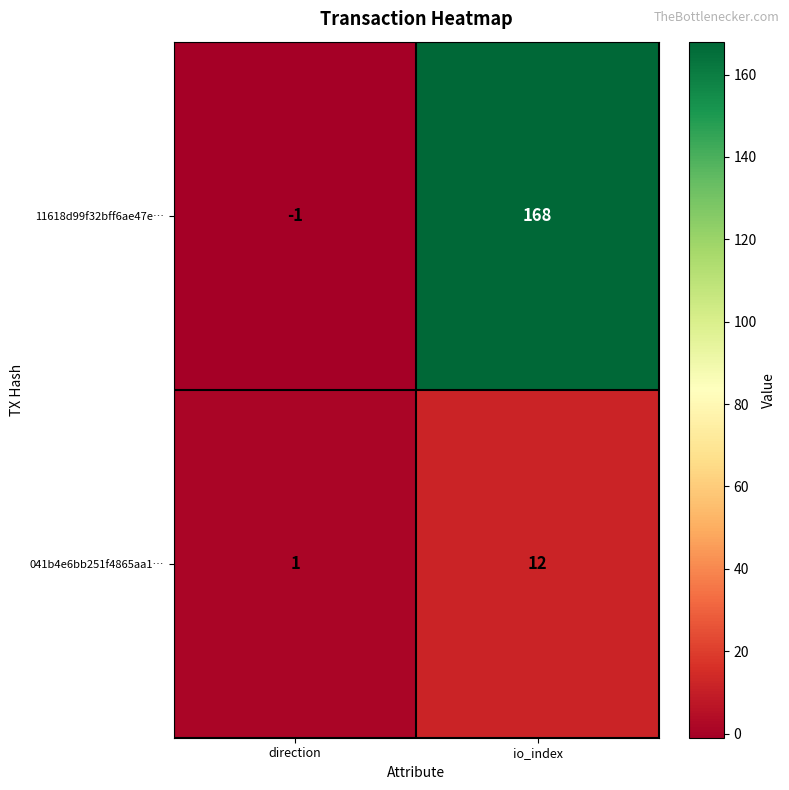

Reading left to right, what are all the values shown in this chart?

11618d99f32bff6ae47e…: direction=-1	io_index=168
041b4e6bb251f4865aa1…: direction=1	io_index=12